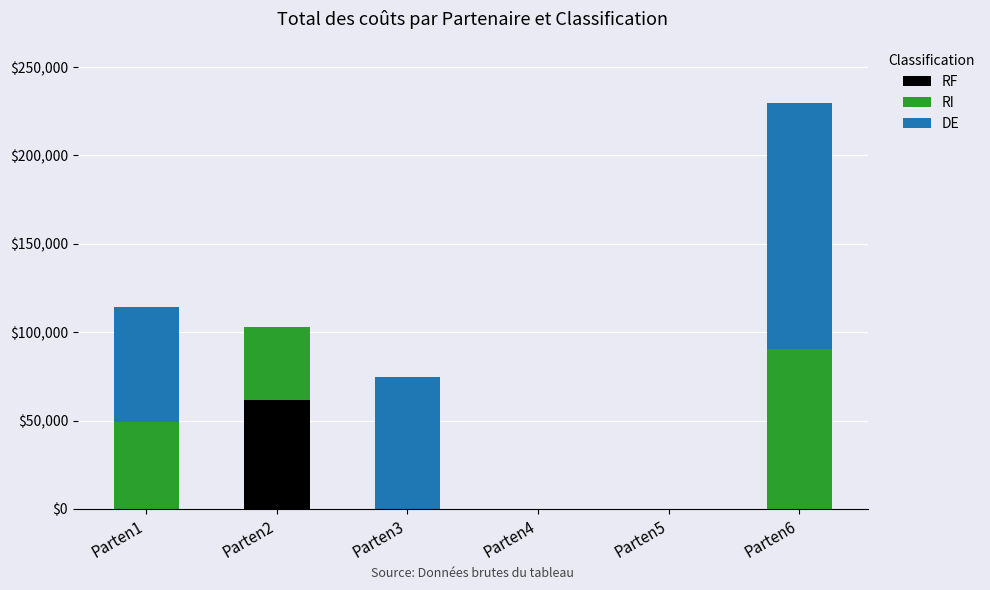

At which category is the sum across all series the highest?

Parten6